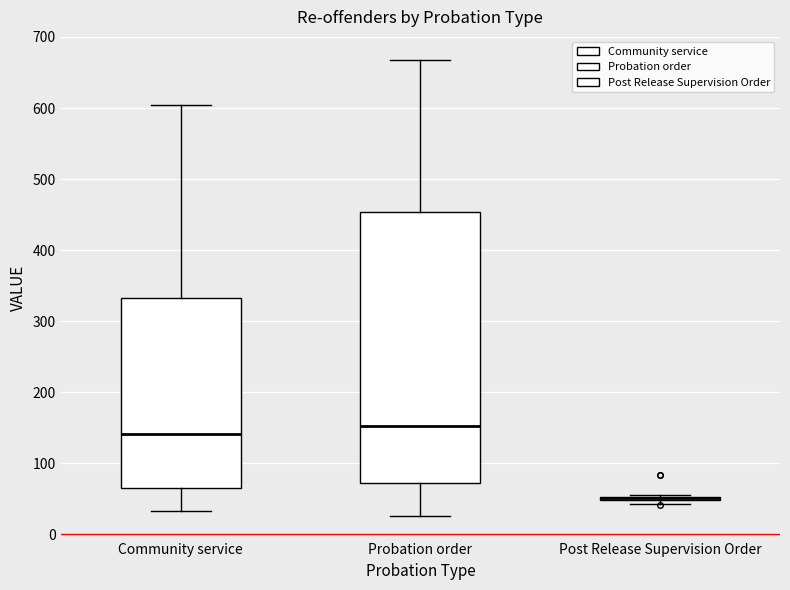

Which box is the tallest, from its lower edge to its upper edge?

Probation order